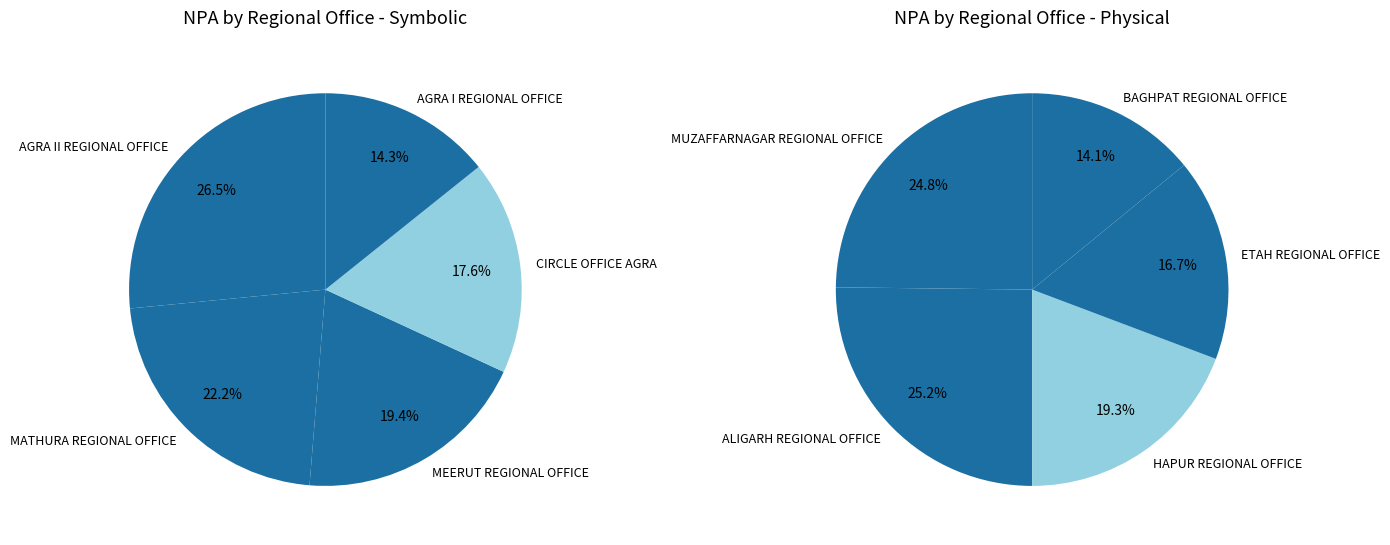

Is it true that MEERUT REGIONAL OFFICE is 19% of the pie?

False